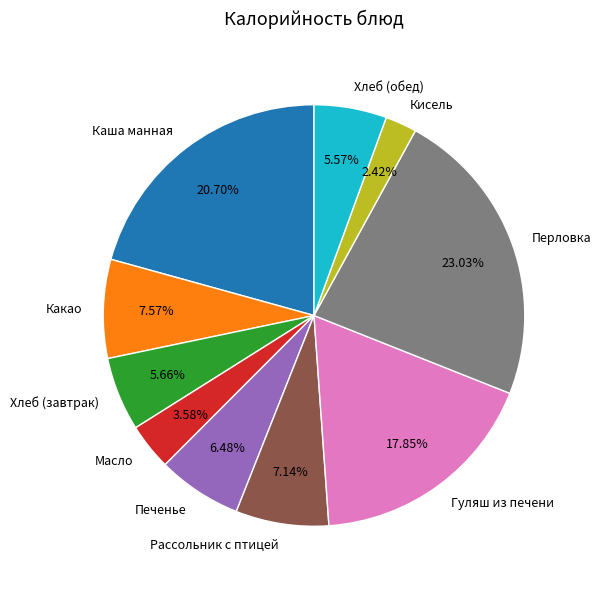

Between Хлеб (обед) and Какао, which is larger?

Какао